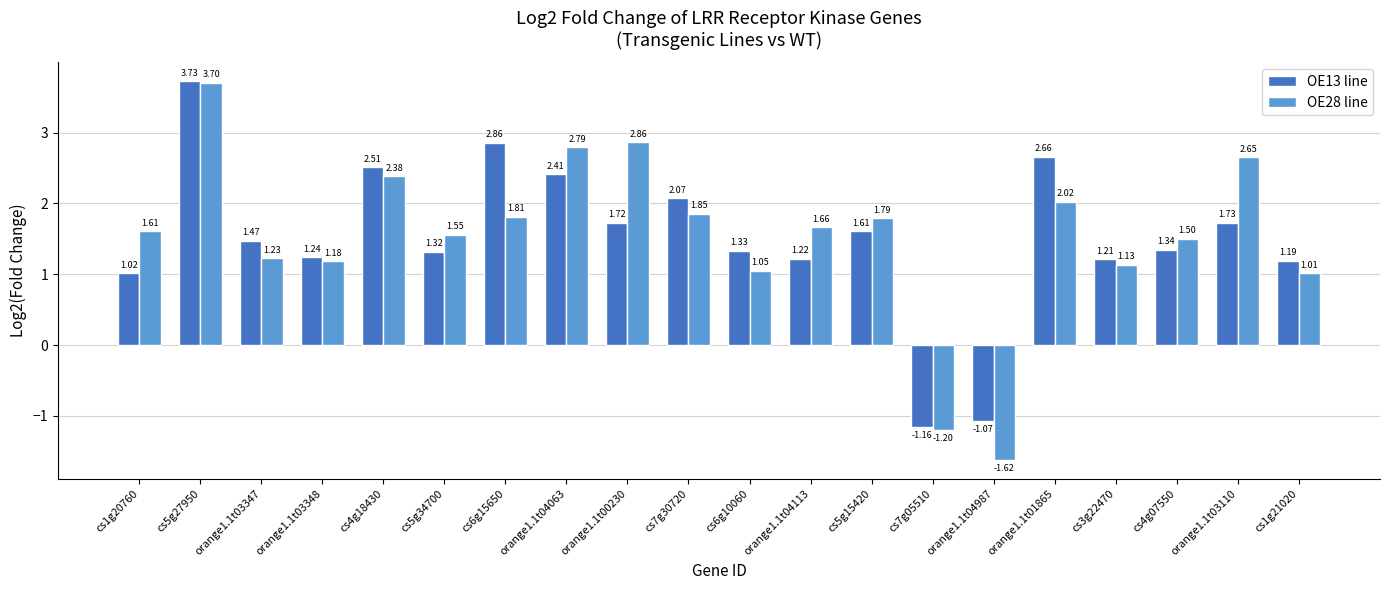

What is the label of the 1st bar from the right?

cs1g21020